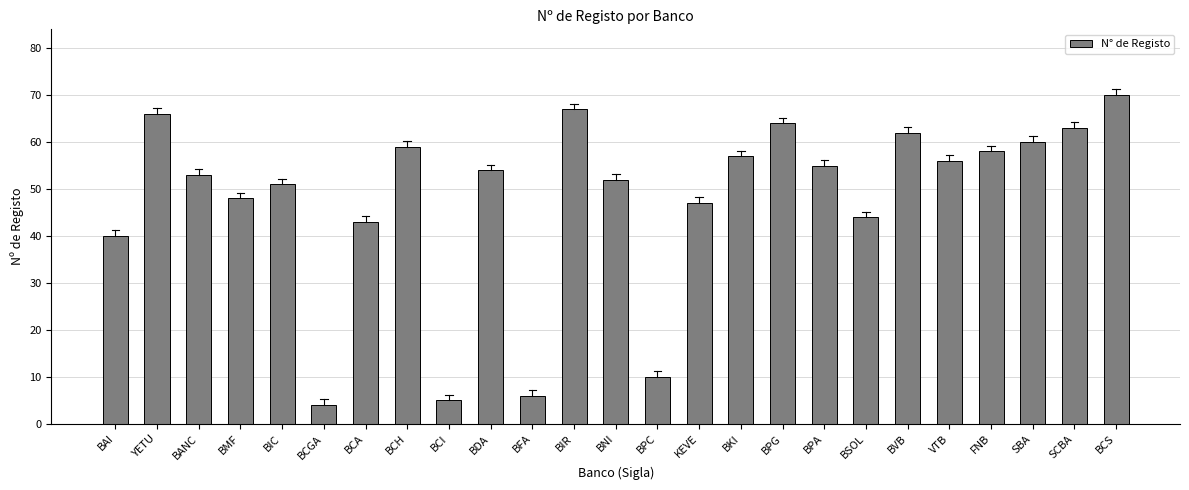

How many data points does each series have?

25